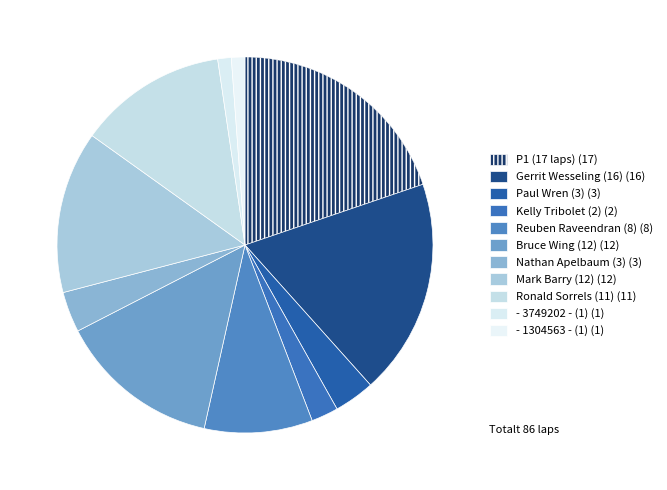

Which category has the smallest portion of the pie?

- 3749202 - (1)